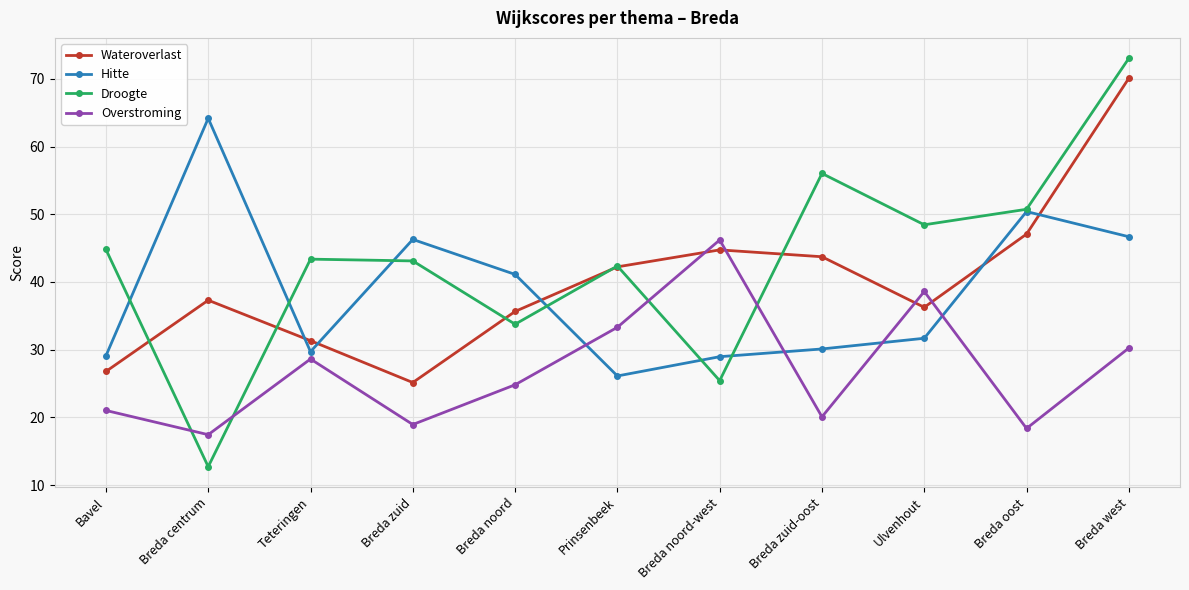

How many categories are shown in the chart?

11